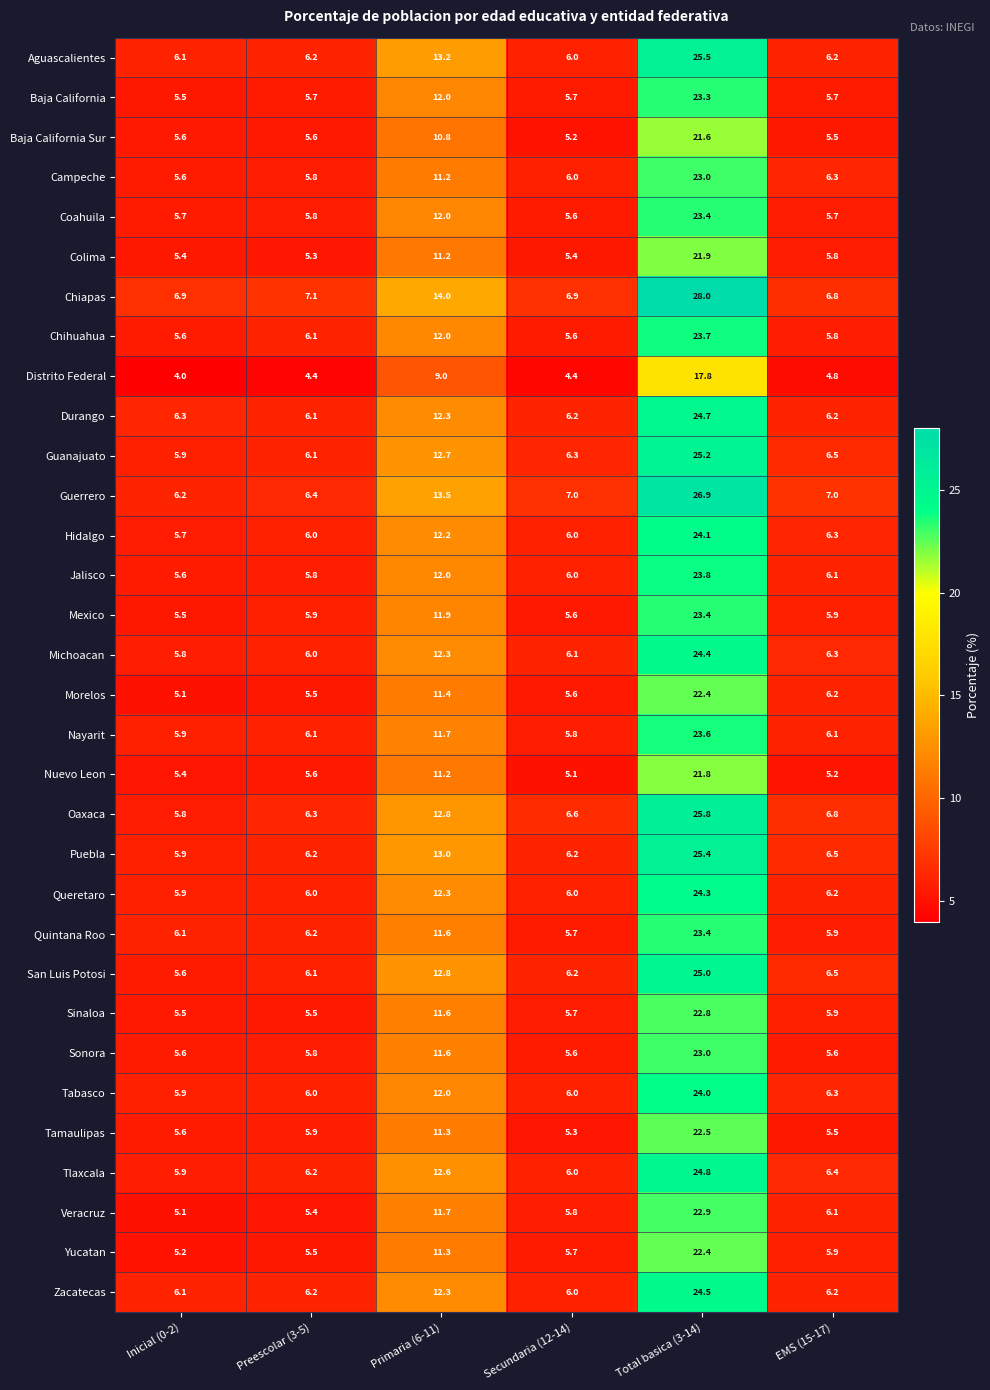

What is the greatest value displayed?

28.0